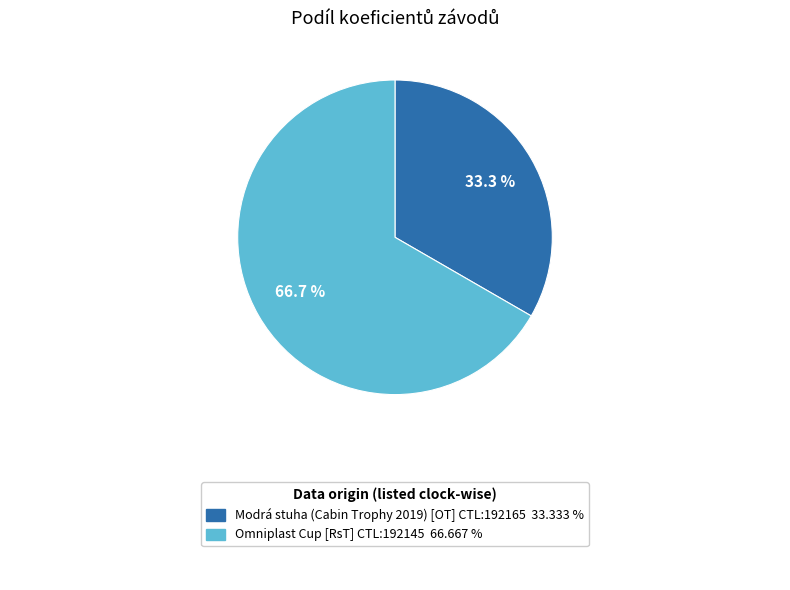

Is there any slice that represents more than half of the pie?

Yes